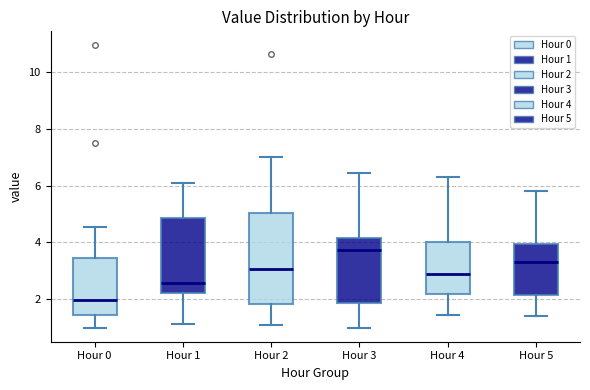

Which box has the highest median line?

Hour 3